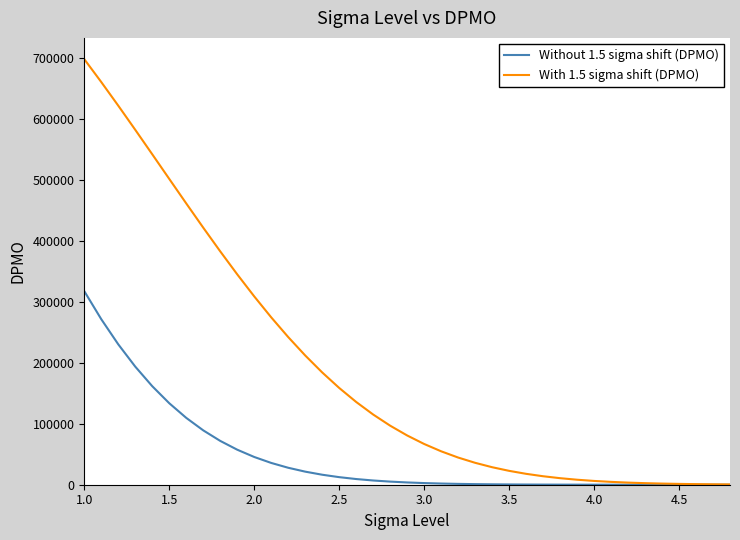

Which series has the largest total across all categories?

With 1.5 sigma shift (DPMO)